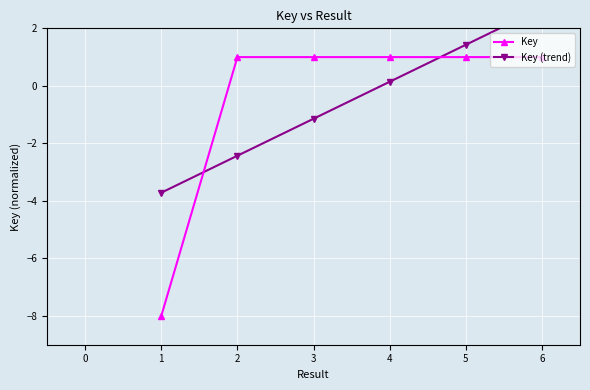

What is the value of the Key point at the 6th from the left?

1.0